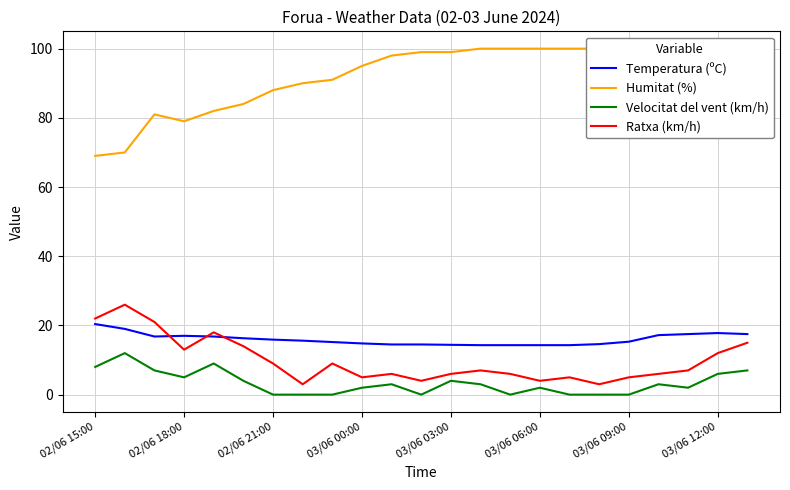

What is the sum of the Temperatura (ºC) values at 03/06 00:00 and 02/06 21:00?

30.7